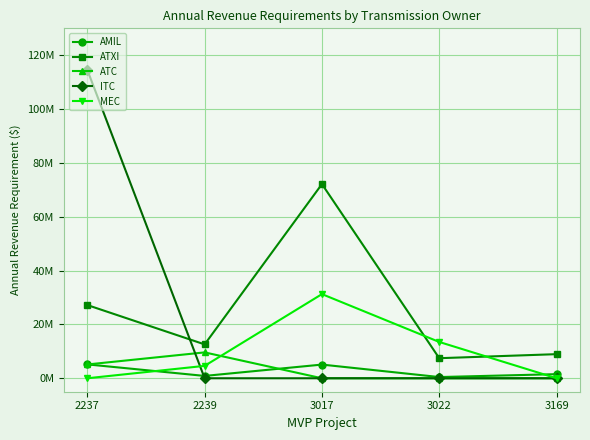

Which series changed the most between 3017 and 3169?

ATXI